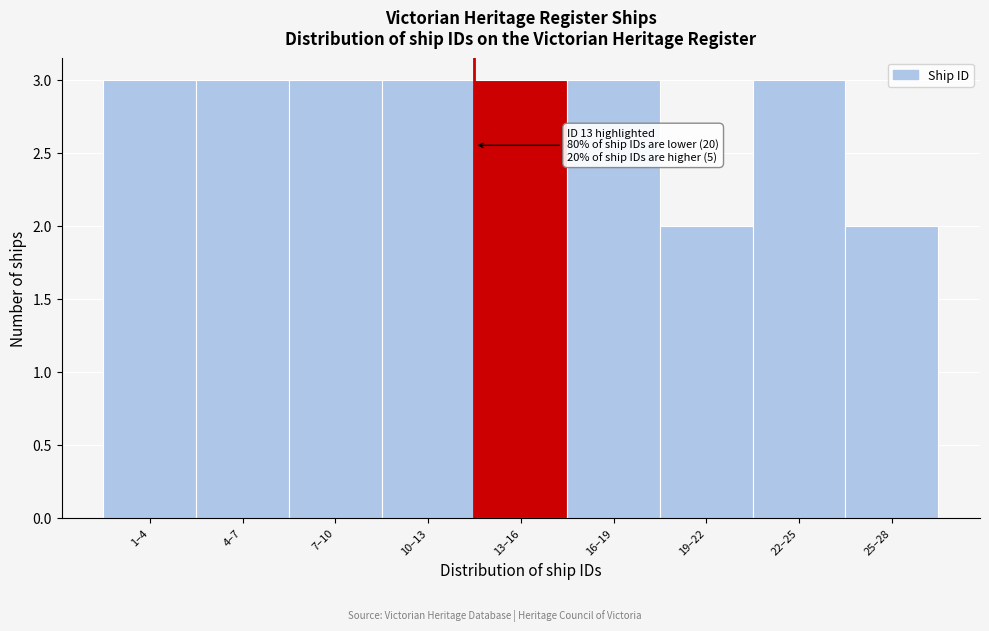

Reading left to right, transcribe all the data shown in this chart.

3	3	3	3	3	3	2	3	2